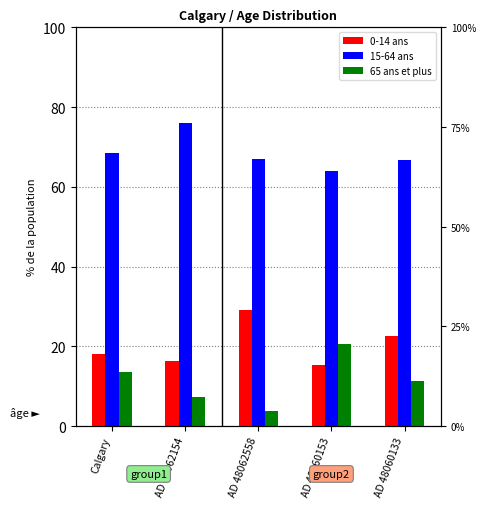

List the labels in order of 65 ans et plus value, largest first.

AD 48060153, Calgary, AD 48060133, AD 48062154, AD 48062558